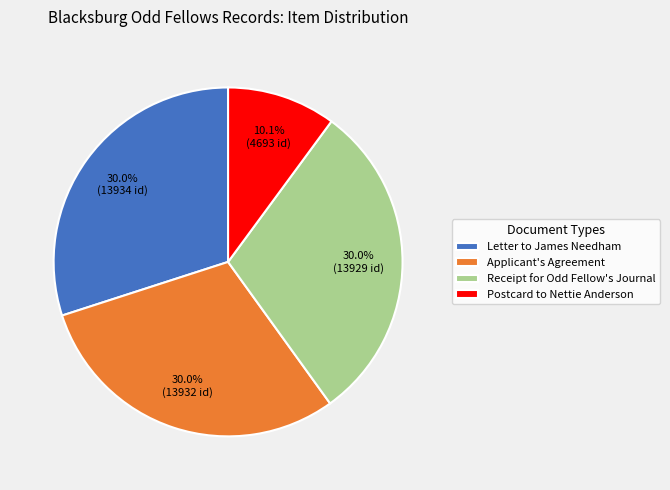

To the nearest percent, what portion does Receipt for Odd Fellow's Journal represent?

30%